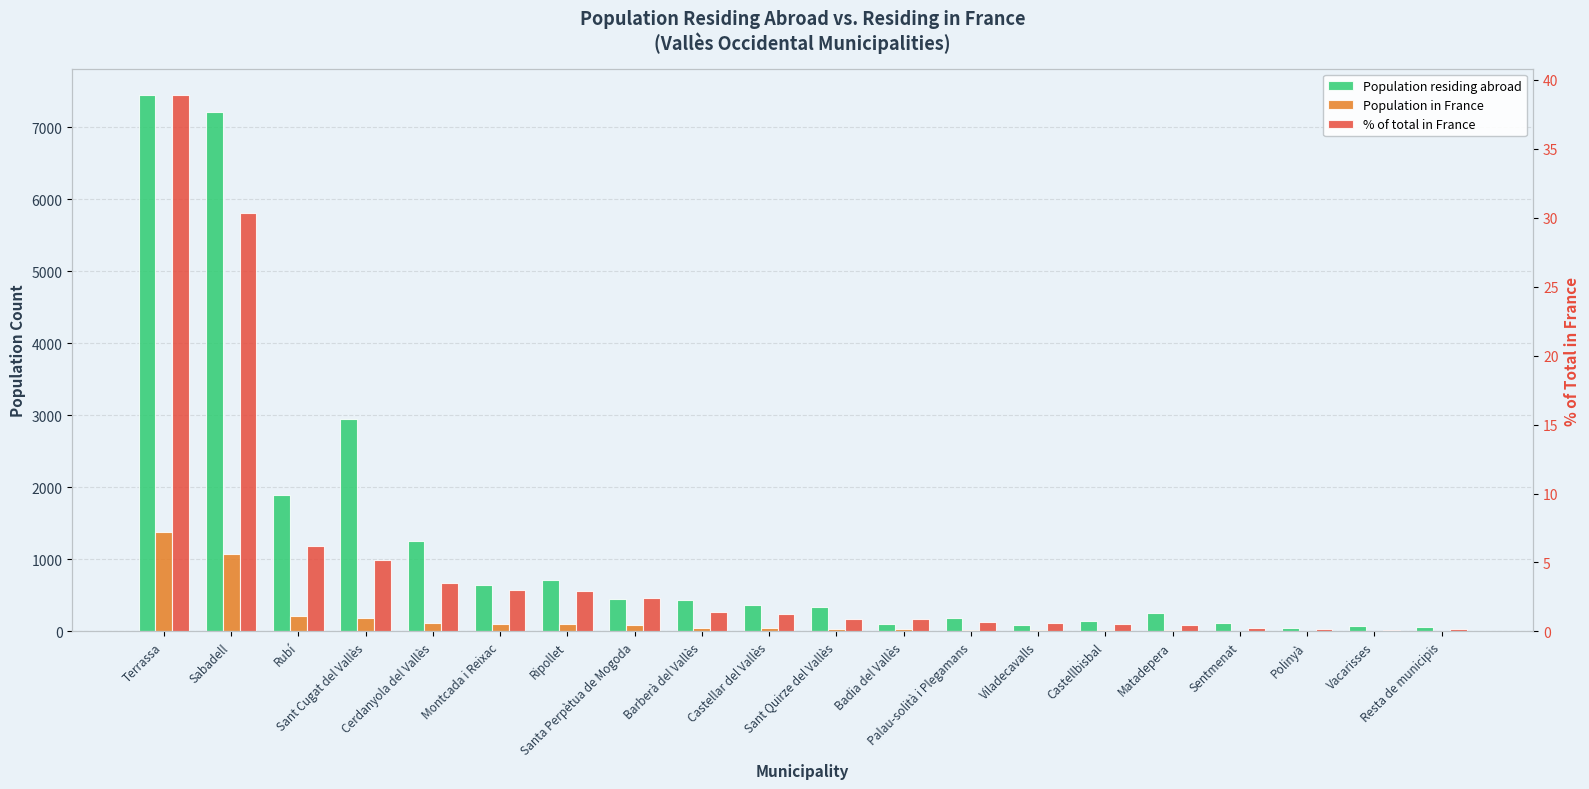

At how many categories does at least one series exceed 3708?

2